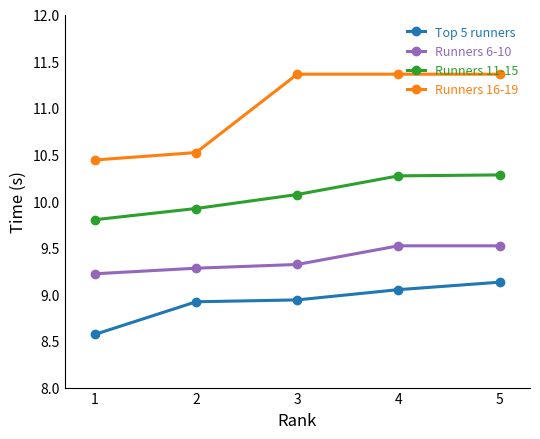

Which series has the largest range (max minus min)?

Runners 16-19